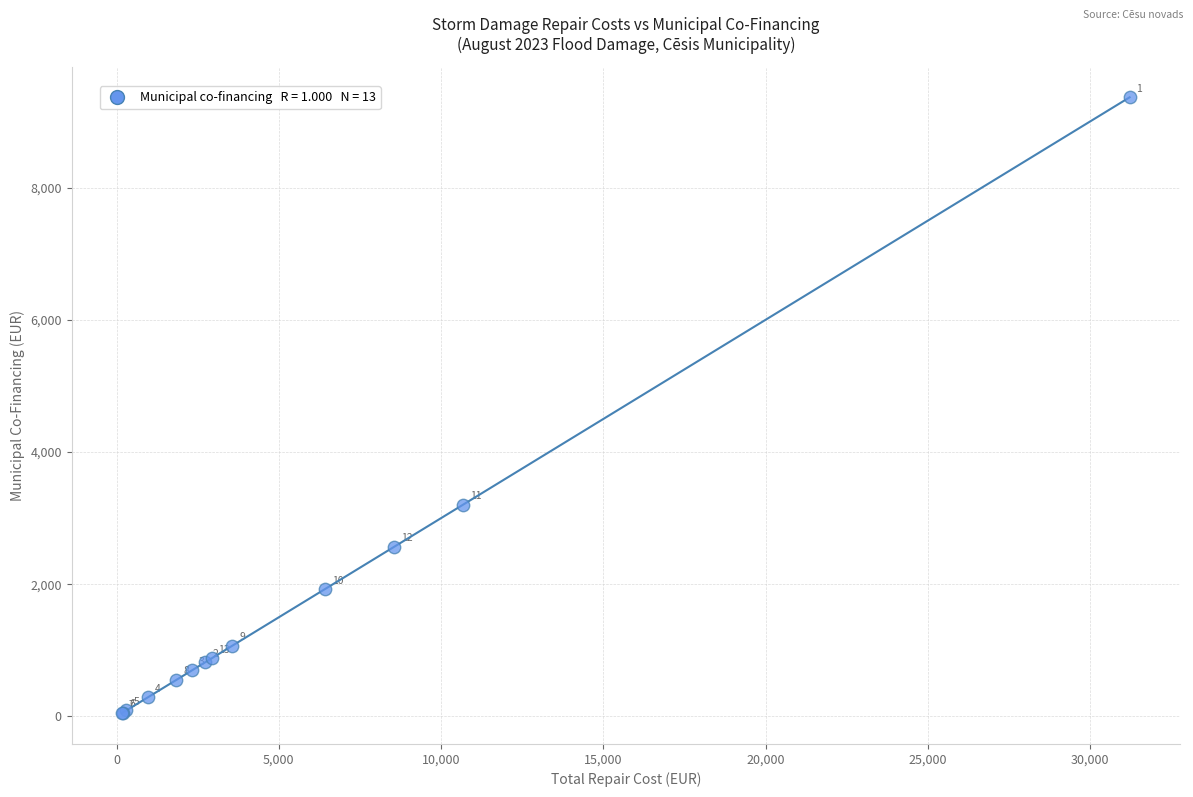

What Y value in the scatter plot is closest to 4706?

3201.6